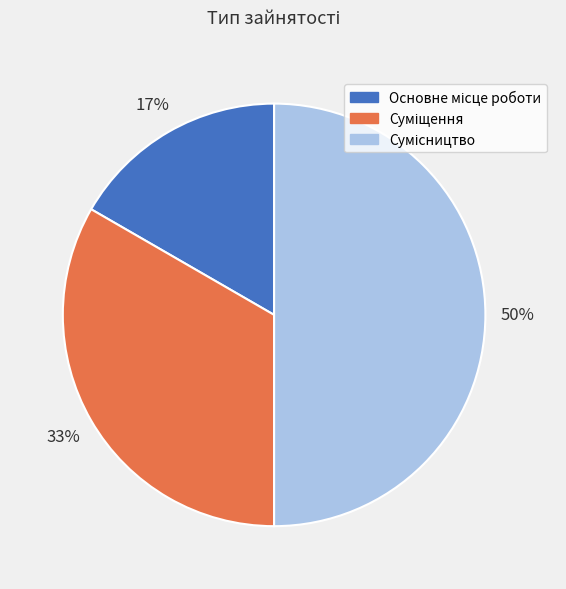

To the nearest percent, what is the average slice percentage?

33%